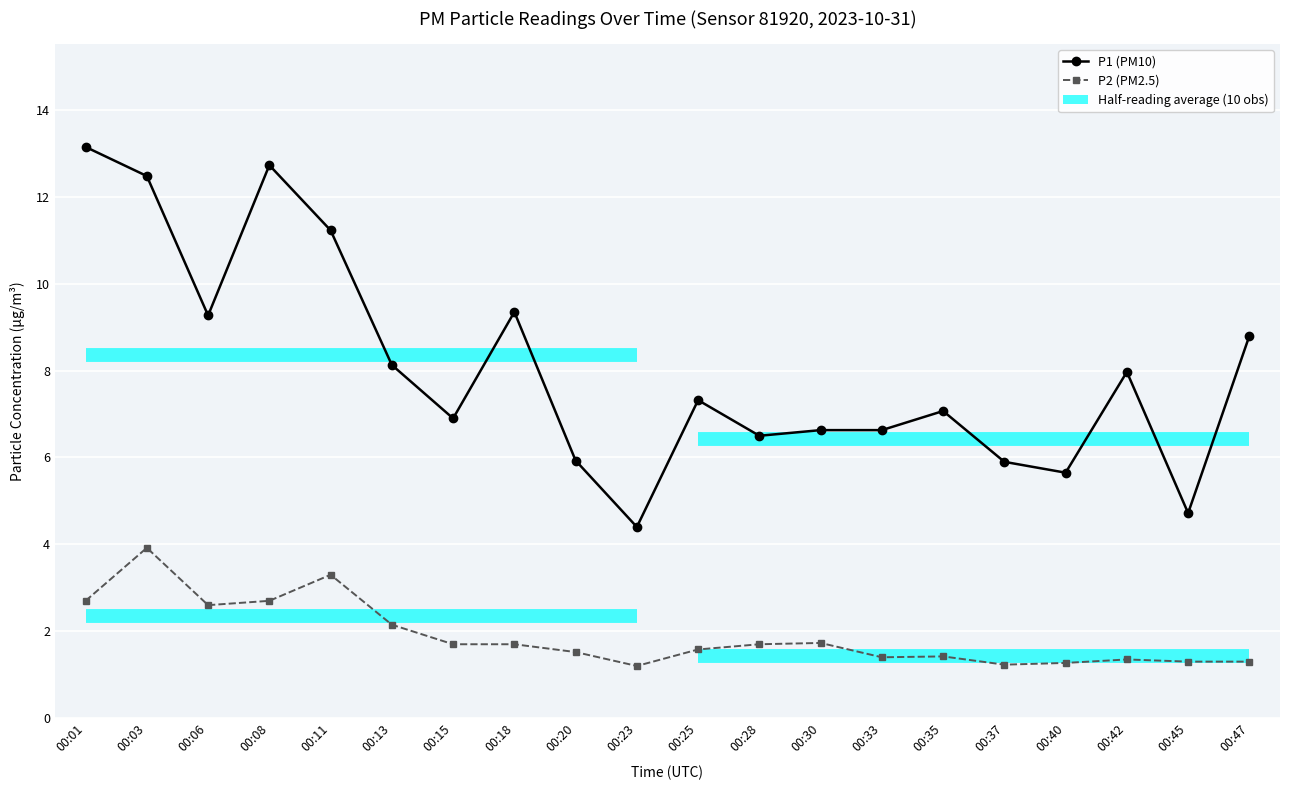

What is the minimum value shown in the chart?

1.2